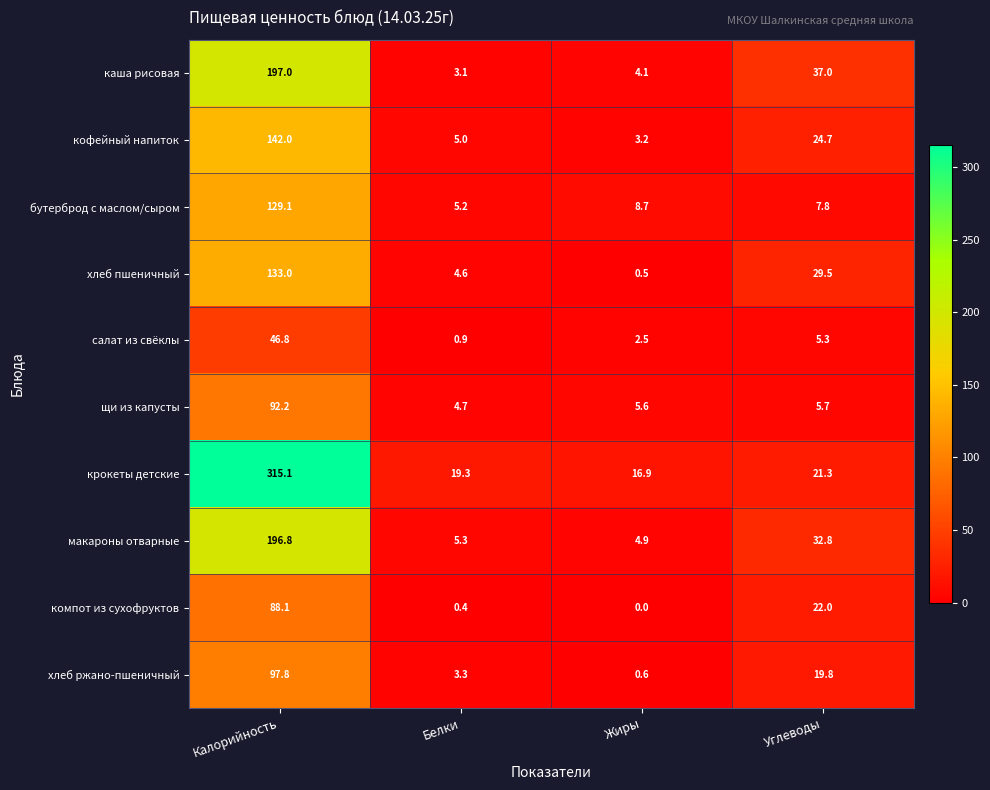

What is the difference between the second highest and minimum values in the щи из капусты series?

1.0